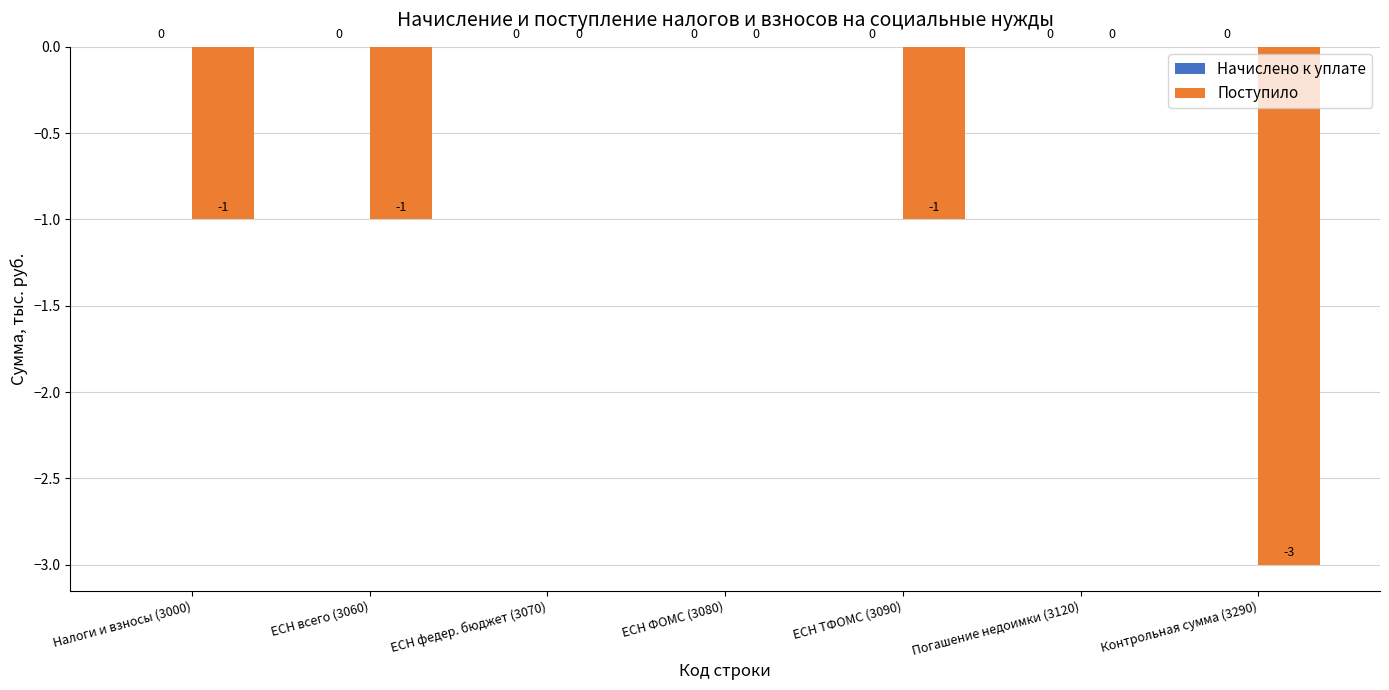

What is the change in value from ЕСН ФОМС (3080) to Контрольная сумма (3290)?

-3